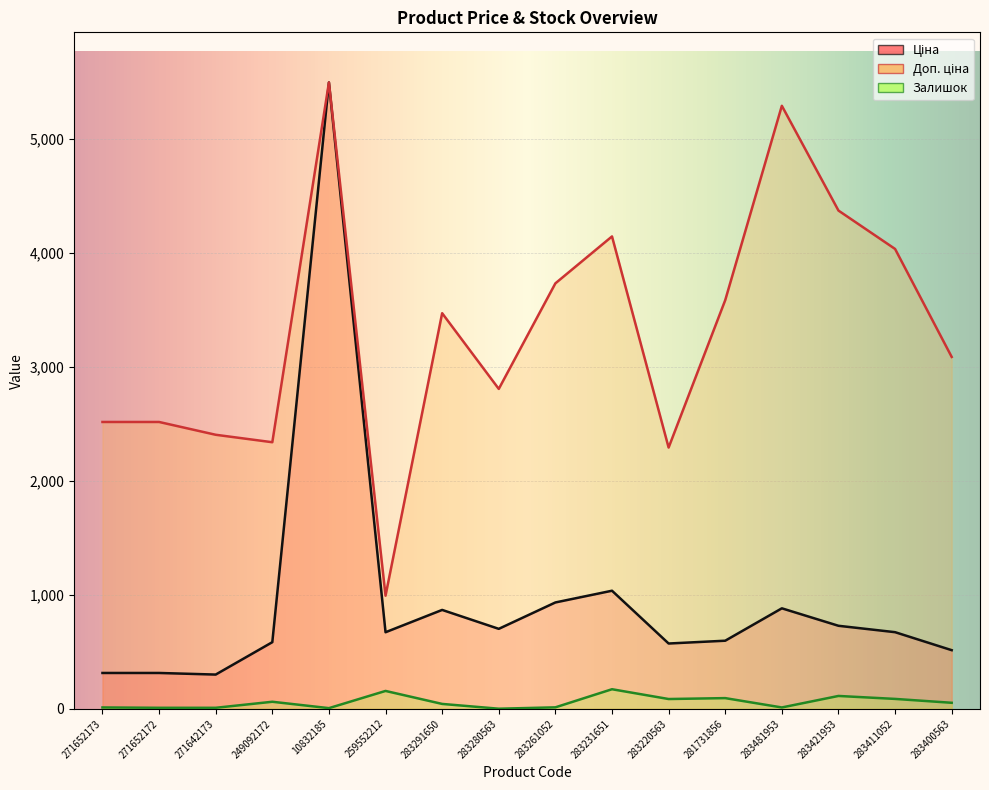

What is the difference between the highest and lowest values at 283291650?

3429.1